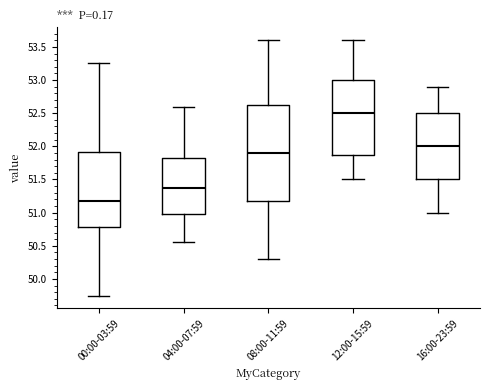

Reading left to right, read every box against the y-axis: the position of its median line, the range the box covers, and the ends of its whiskers. The values are not printed on the chart, so give them approximately, as read against the axis.

00:00-03:59: median 51.20, box 50.80 to 51.90, whiskers 49.75 to 53.25
04:00-07:59: median 51.40, box 50.95 to 51.80, whiskers 50.55 to 52.60
08:00-11:59: median 51.90, box 51.20 to 52.65, whiskers 50.30 to 53.60
12:00-15:59: median 52.50, box 51.90 to 53.00, whiskers 51.50 to 53.60
16:00-23:59: median 52.00, box 51.50 to 52.50, whiskers 51.00 to 52.90